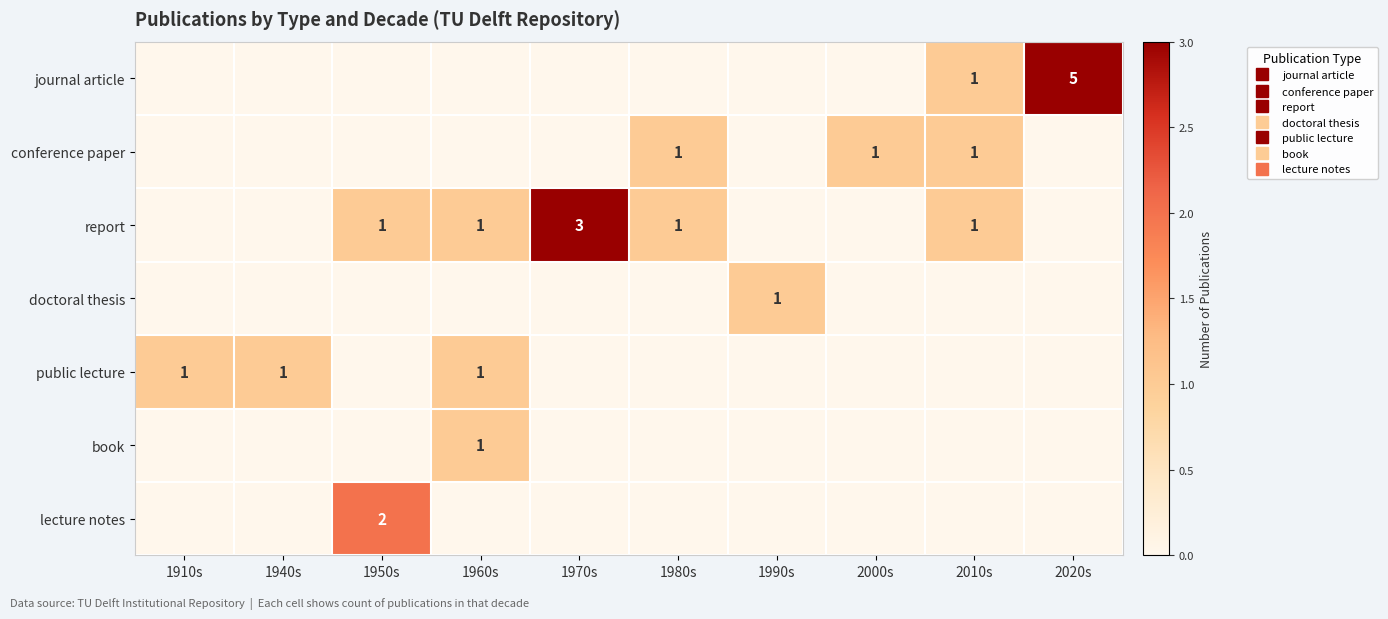

List the series in order of their peak value, highest first.

journal article, report, lecture notes, conference paper, doctoral thesis, public lecture, book